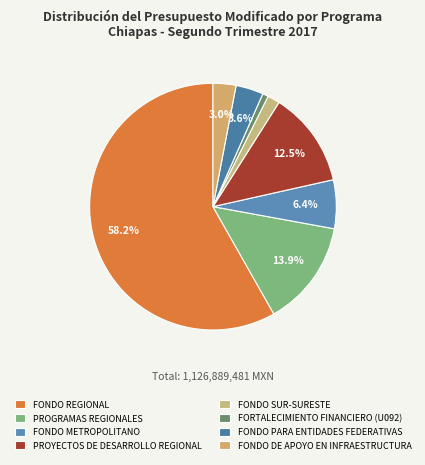

How much of the chart is everything except PROYECTOS DE DESARROLLO REGIONAL?

87.5%